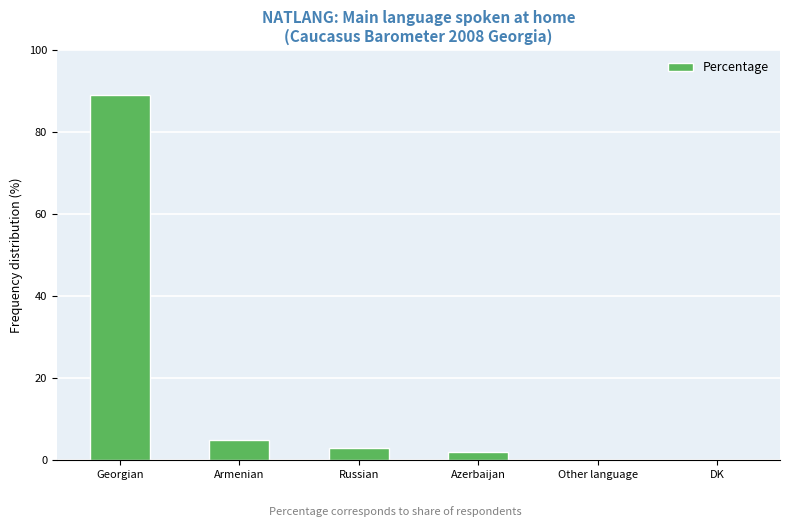

What is the ratio of the value at Russian to the value at Armenian?

0.6